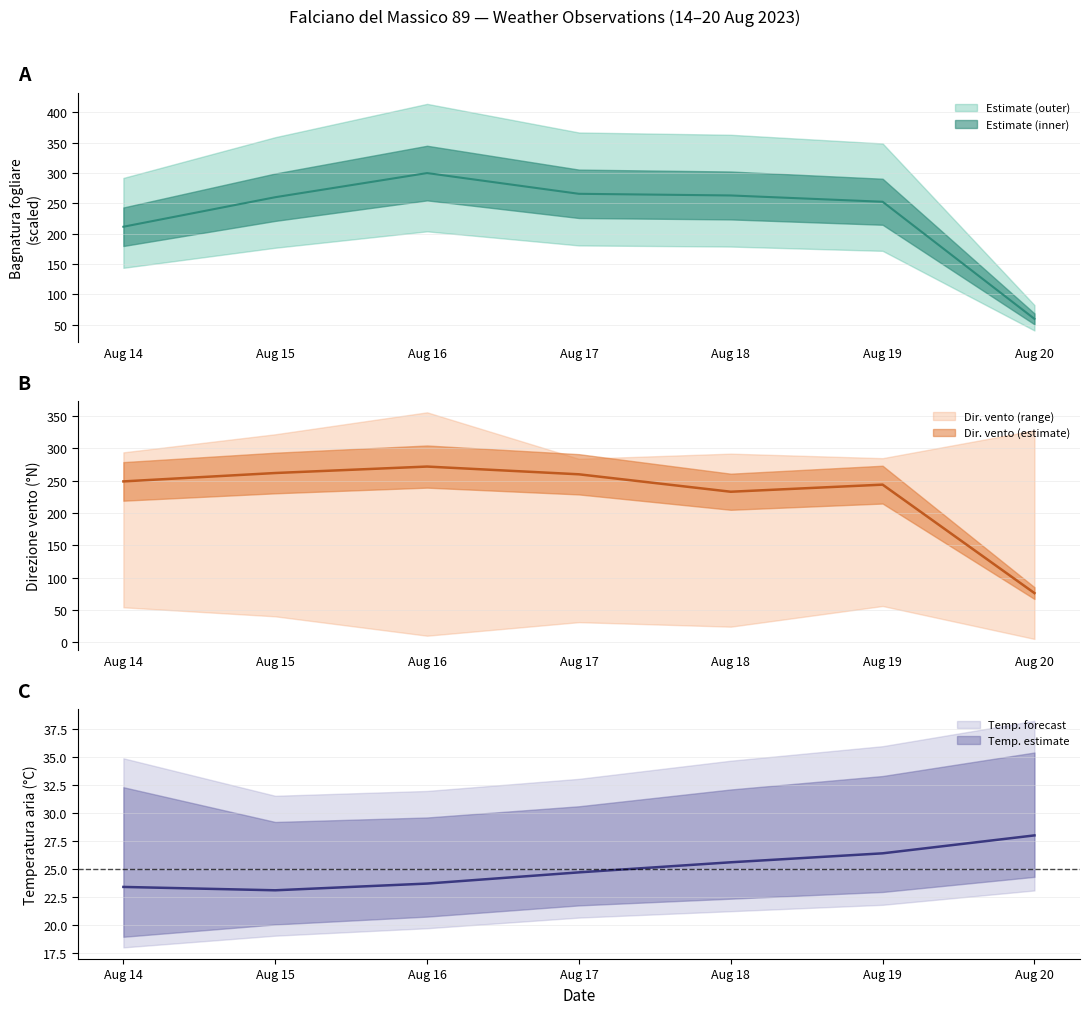

What is the value of the Bagnatura fogliare (min) point at the 3rd from the left?

300.0